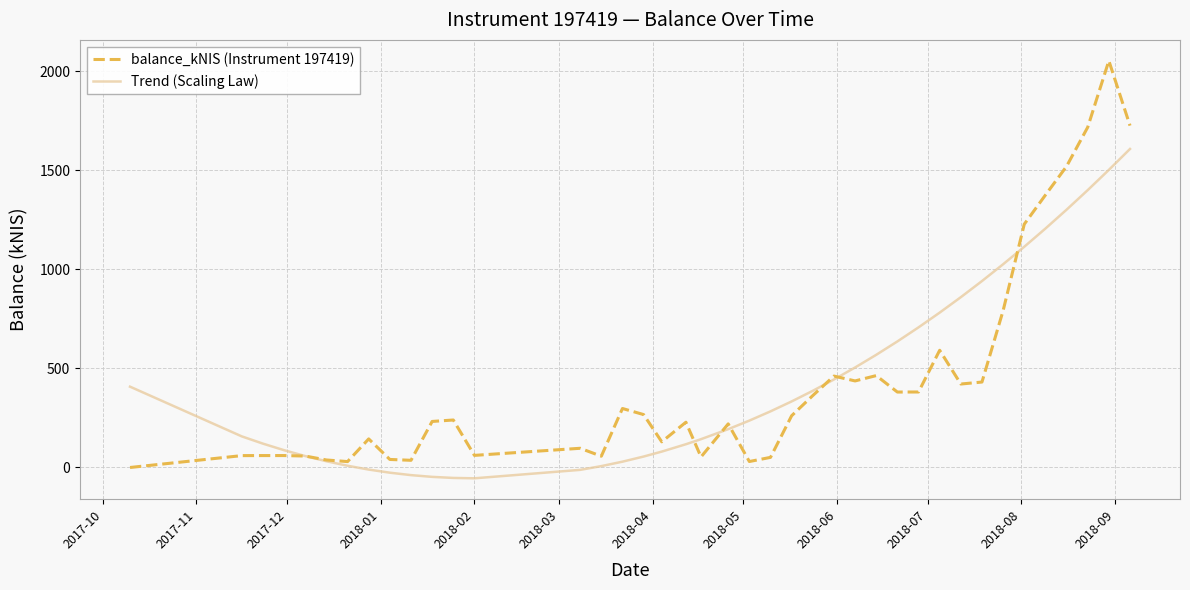

Is this an area chart (filled region under the line)?

No